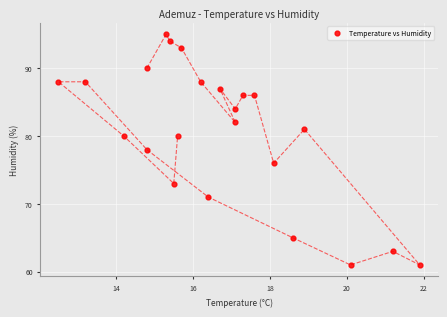

What is the range of Y values (max minus min)?

34